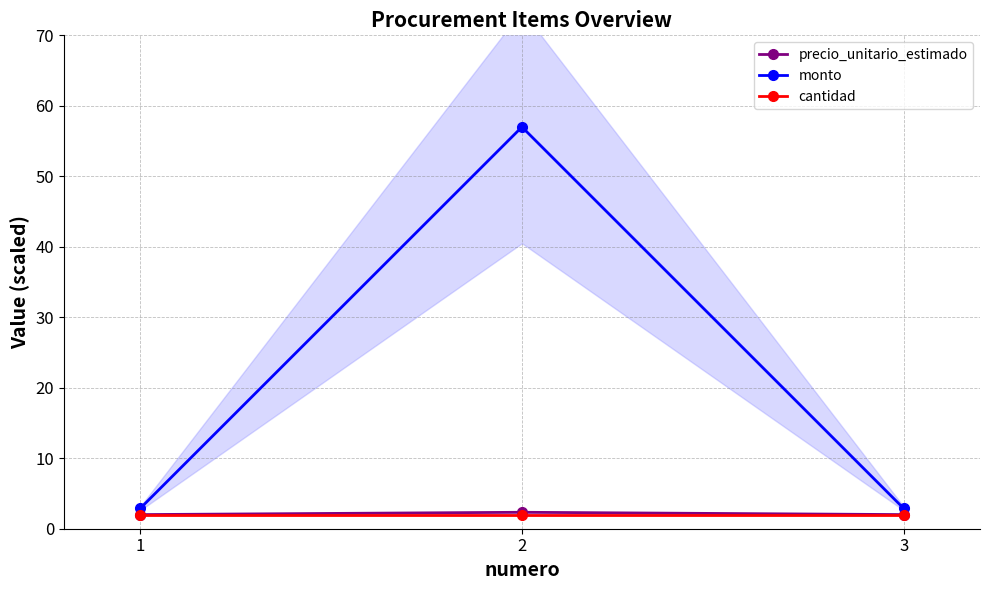

What is the minimum value for precio_unitario_estimado?

2.0